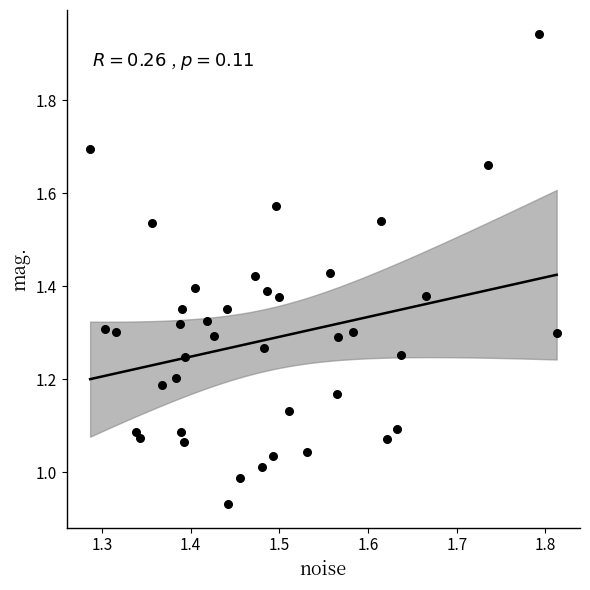

What is the range of X values (max minus min)?

0.5